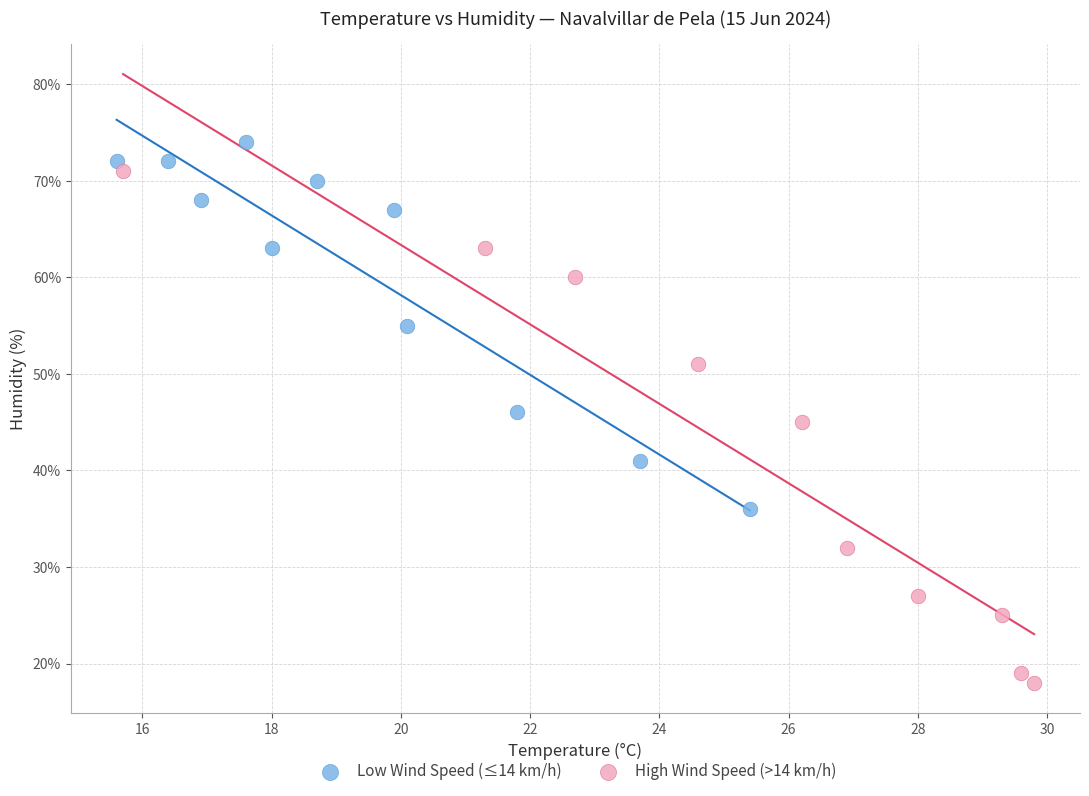

Which series has the widest spread of Y values?

High Wind Speed (>14 km/h)